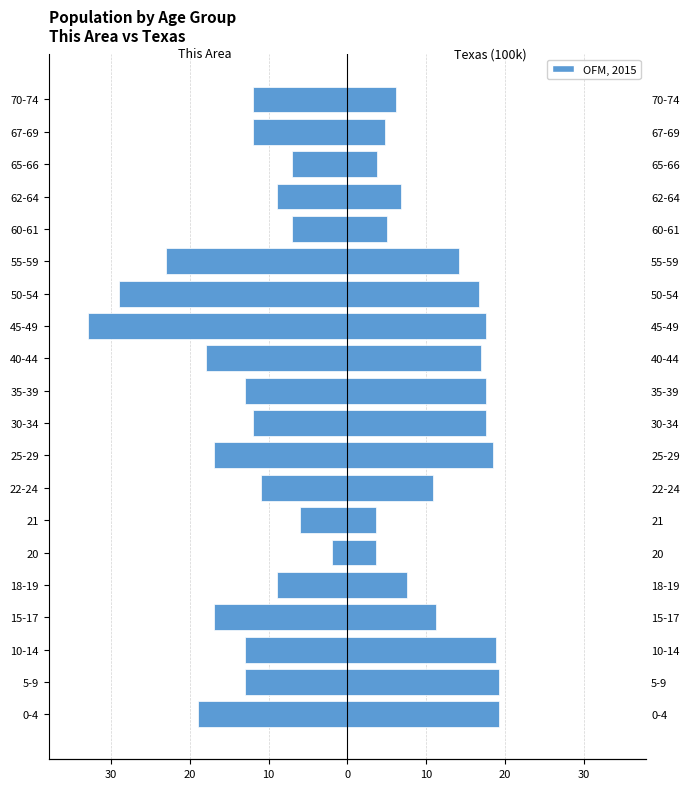

Does the chart contain stacked bars?

No